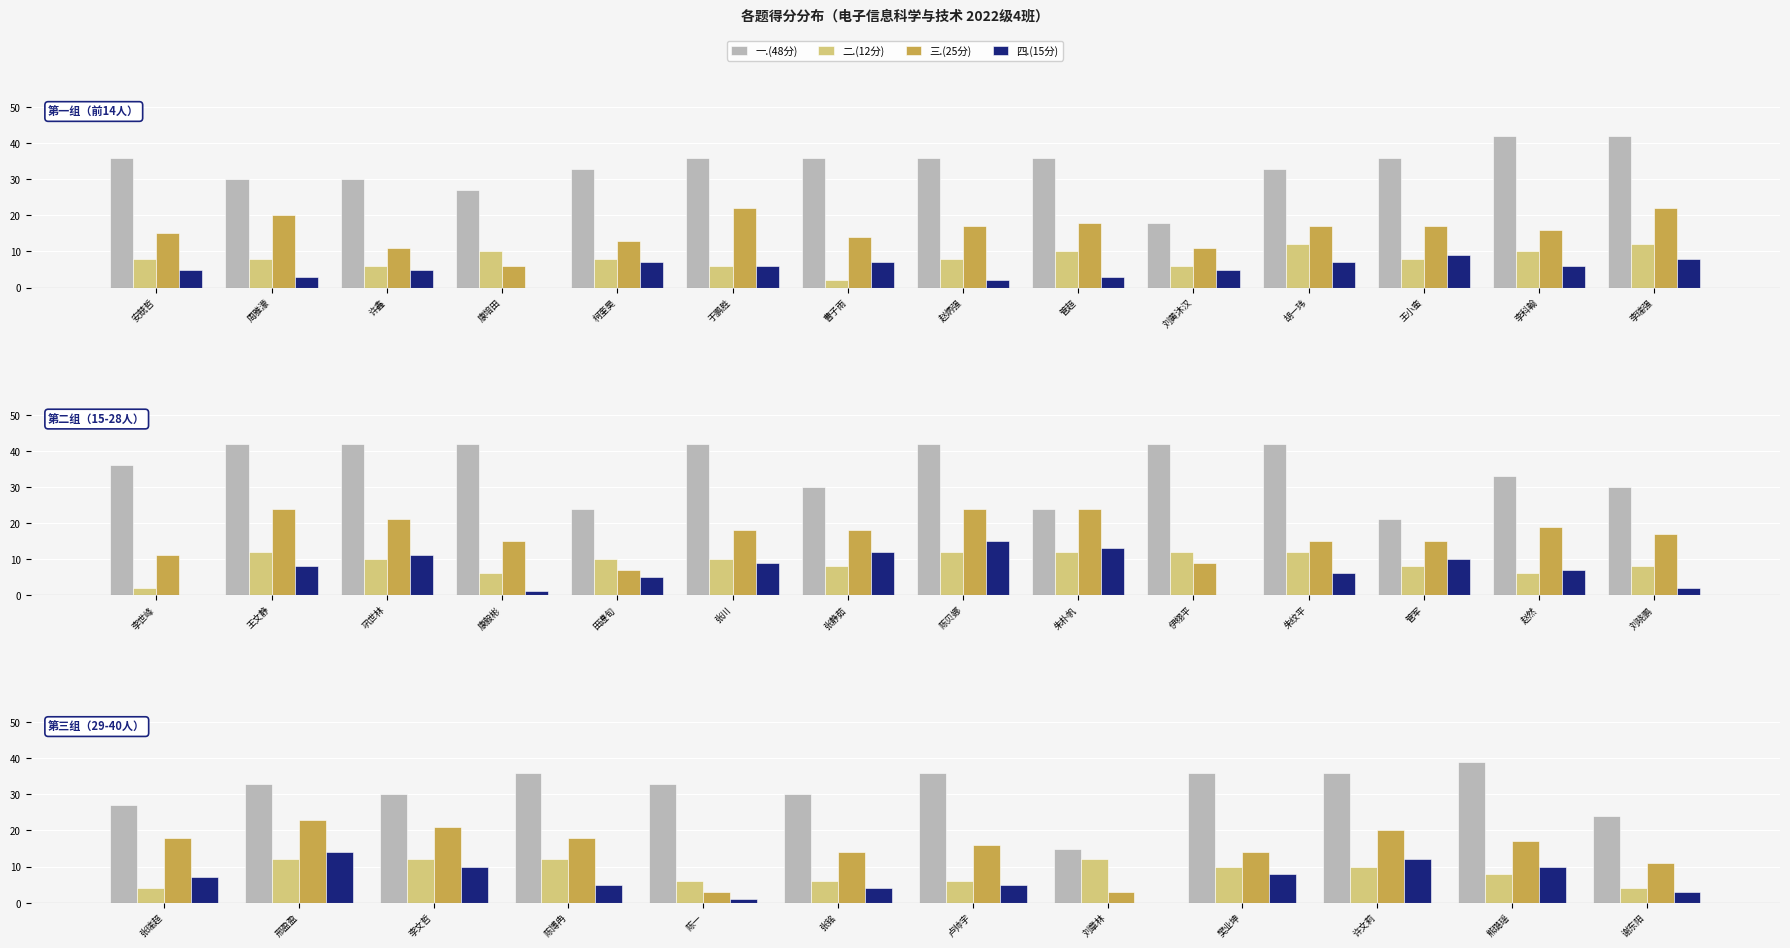

At how many categories does at least one series exceed 9?

12